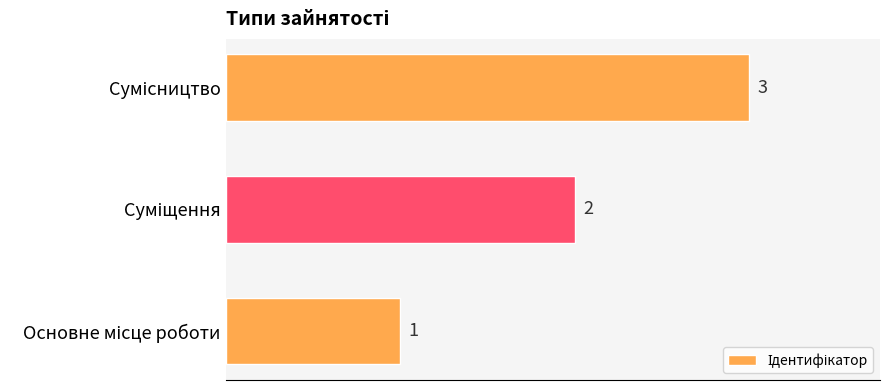

What is the average value?

2